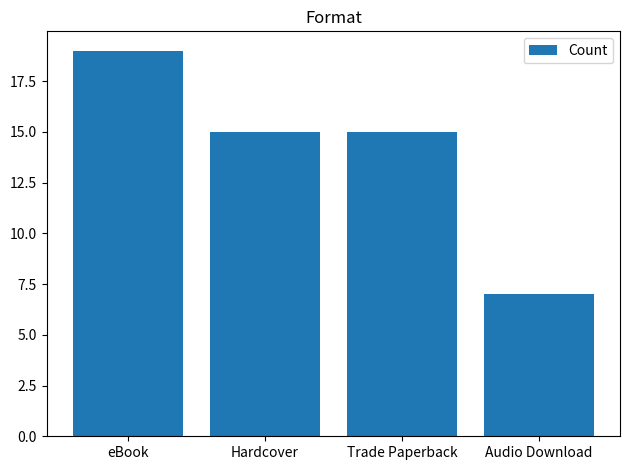

What is the label of the 2nd bar from the left?

Hardcover